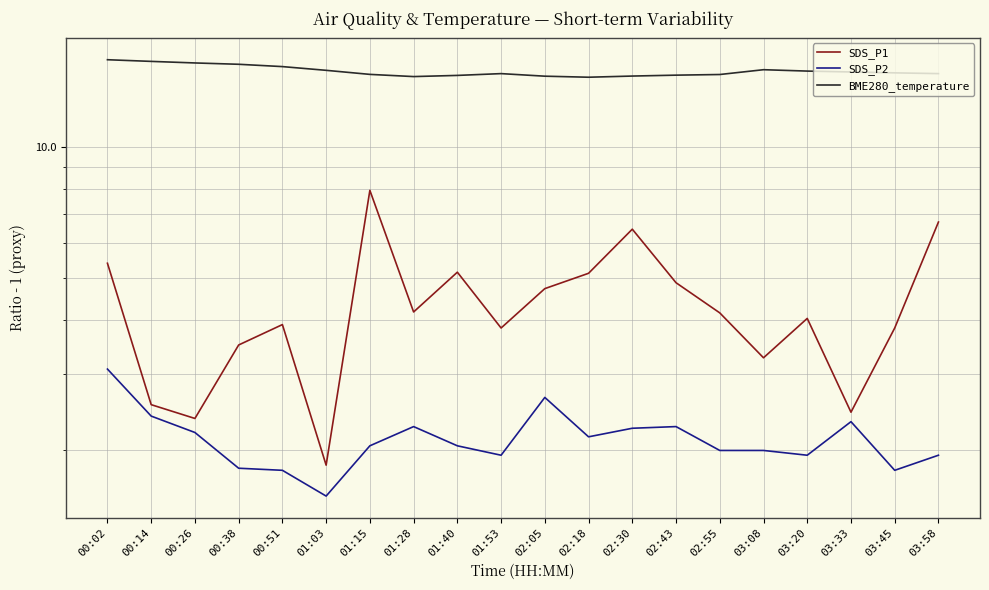

At which category does the chart reach its minimum across all series?

01:03